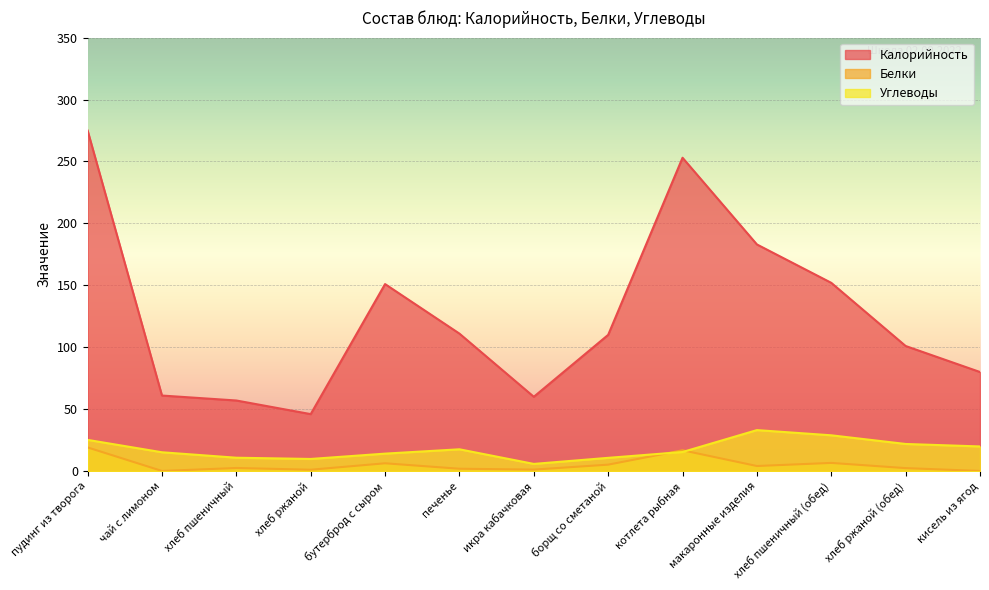

What is the sum of the Калорийность values at котлета рыбная and борщ со сметаной?

363.0